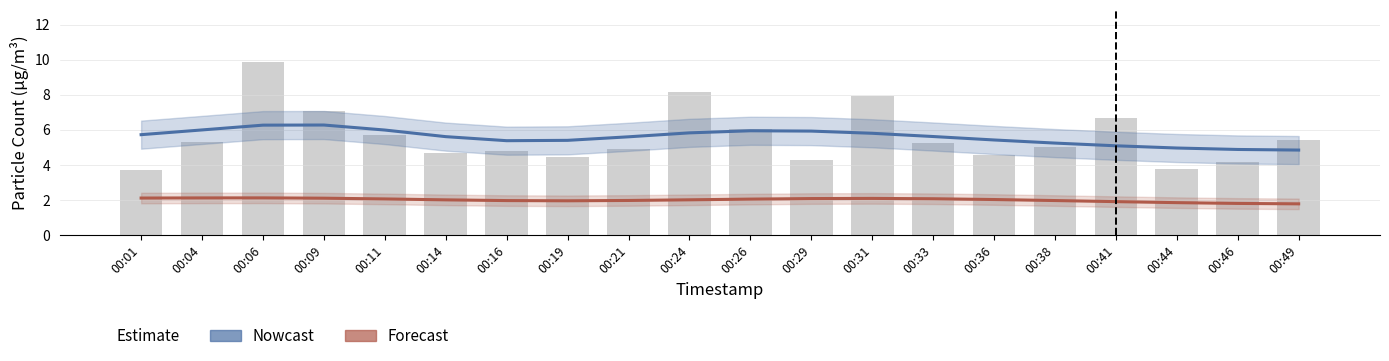

At how many categories does at least one series exceed 3?

20